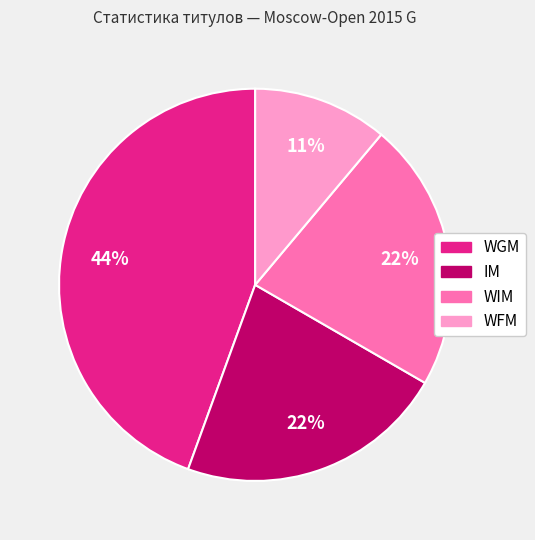

Do WFM and WGM together represent more than half of the pie?

Yes